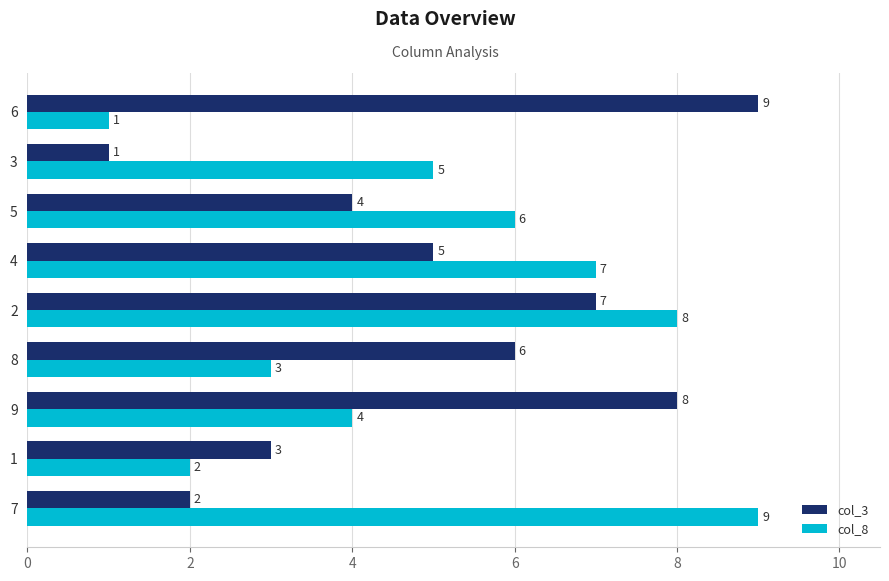

What is the maximum value shown in the chart?

9